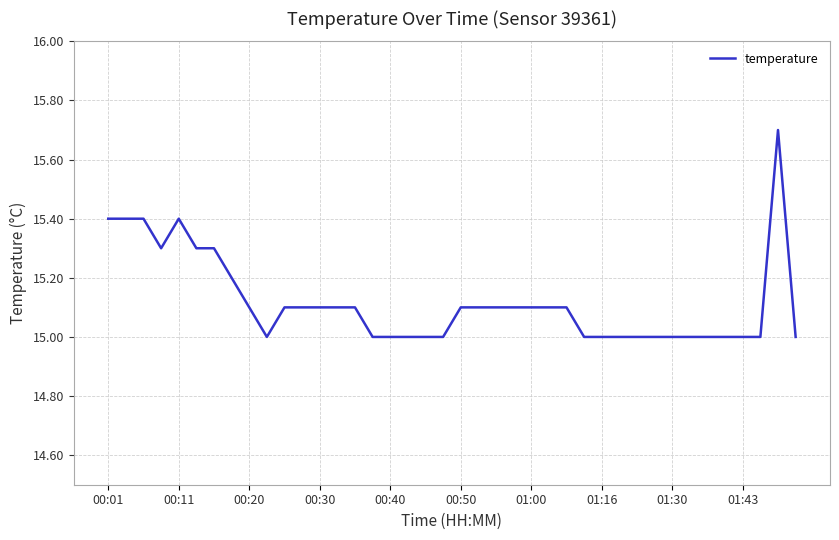

What is the smallest value displayed?

15.0